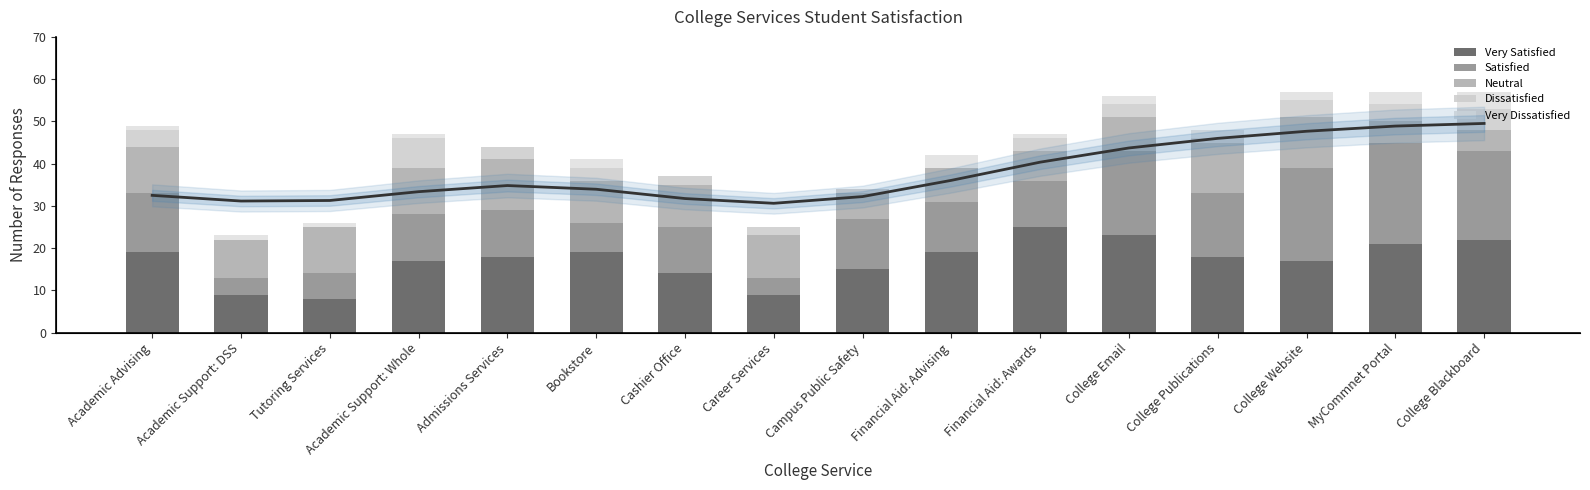

Which series has the largest range (max minus min)?

Trend